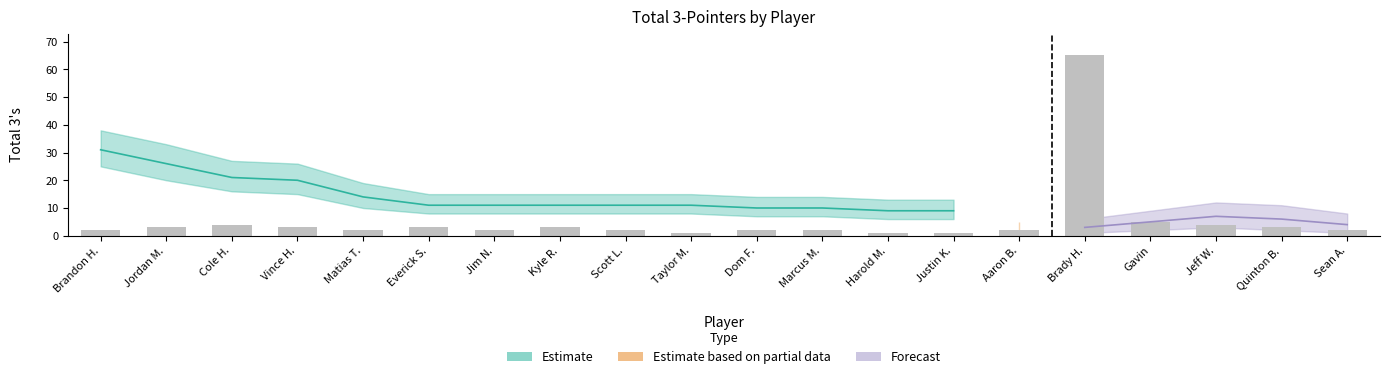

At which category does the chart reach its minimum across all series?

Taylor M.